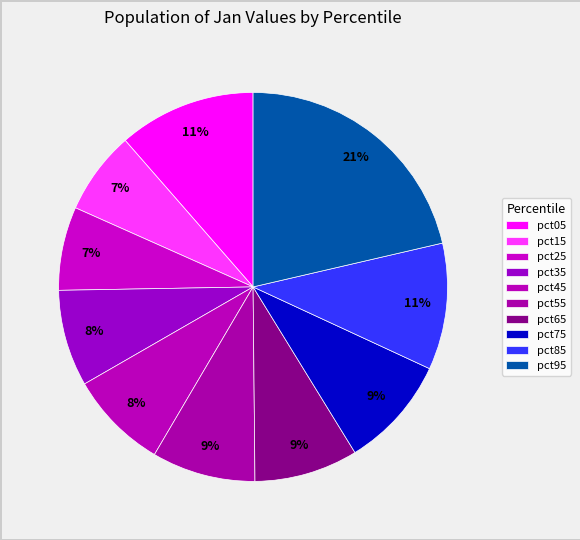

What is the smallest slice in the pie chart?

pct15